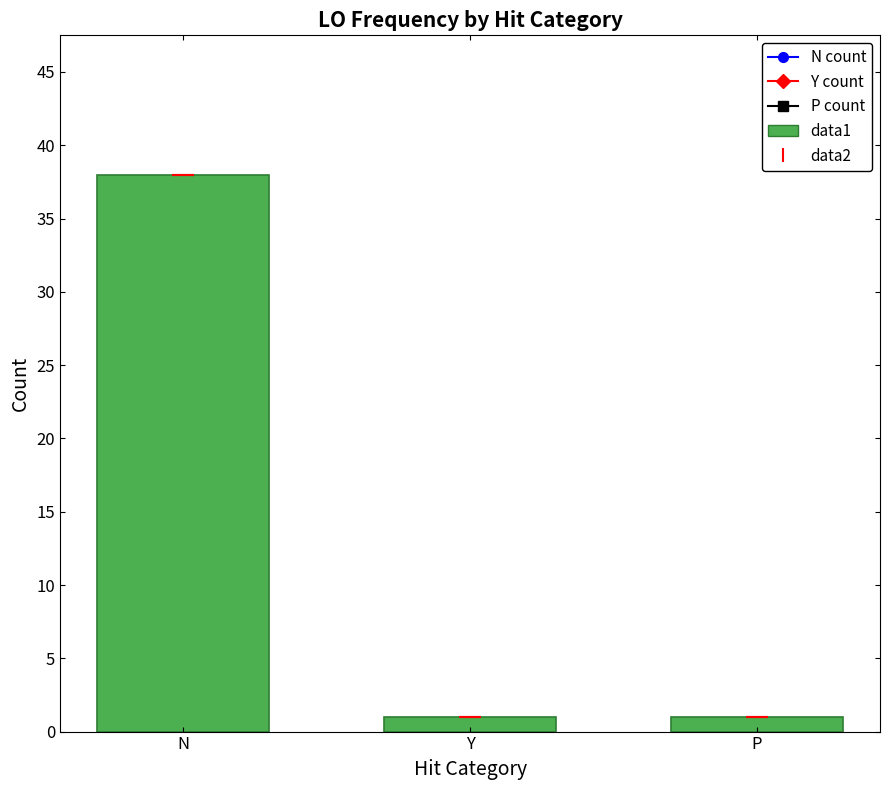

What is the value of the 3rd bar from the left?

1